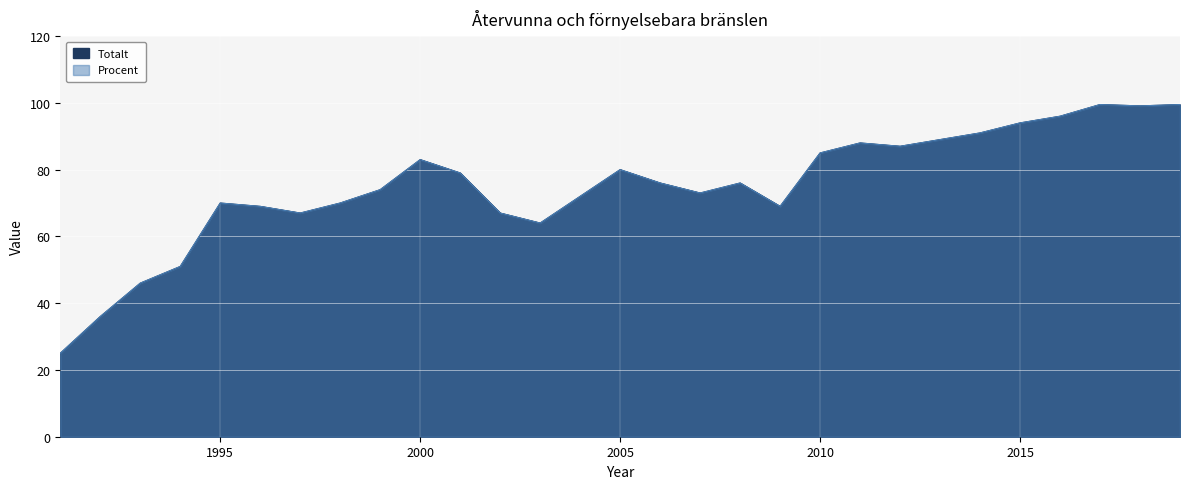

What is the minimum value for Totalt?

25.0